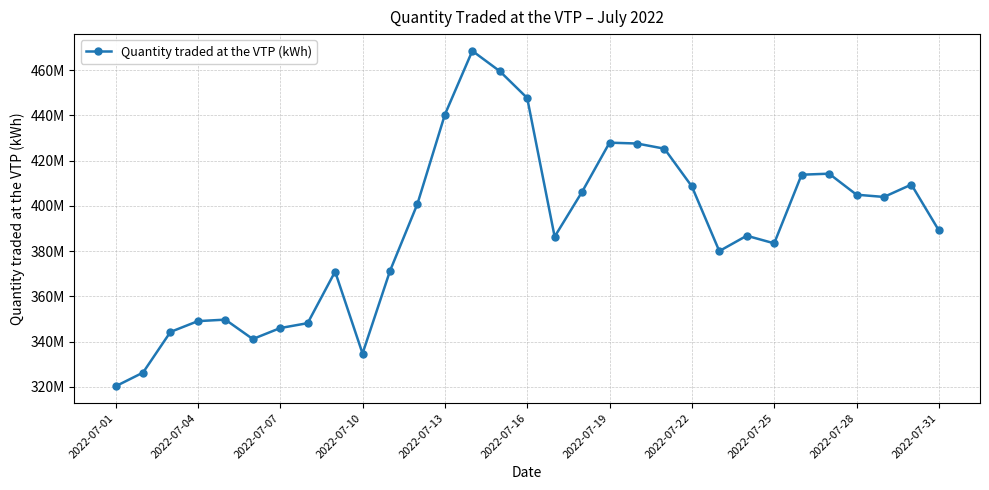

Reading left to right, what are all the values shown in this chart?

320265212.7	326326309.4	344303610.9	349082874.2	349741390.6	341161767.9	346019181.1	348188962.2	370985257.7	334745142.2	371270229.1	400915312.0	440371176.9	468554249.2	459584074.7	447712177.8	386404583.9	406239870.9	427972739.0	427605664.2	425313196.7	408638741.3	380046356.0	386832368.8	383467883.6	413814253.1	414268822.2	404974224.3	403980129.1	409454056.8	389193737.1